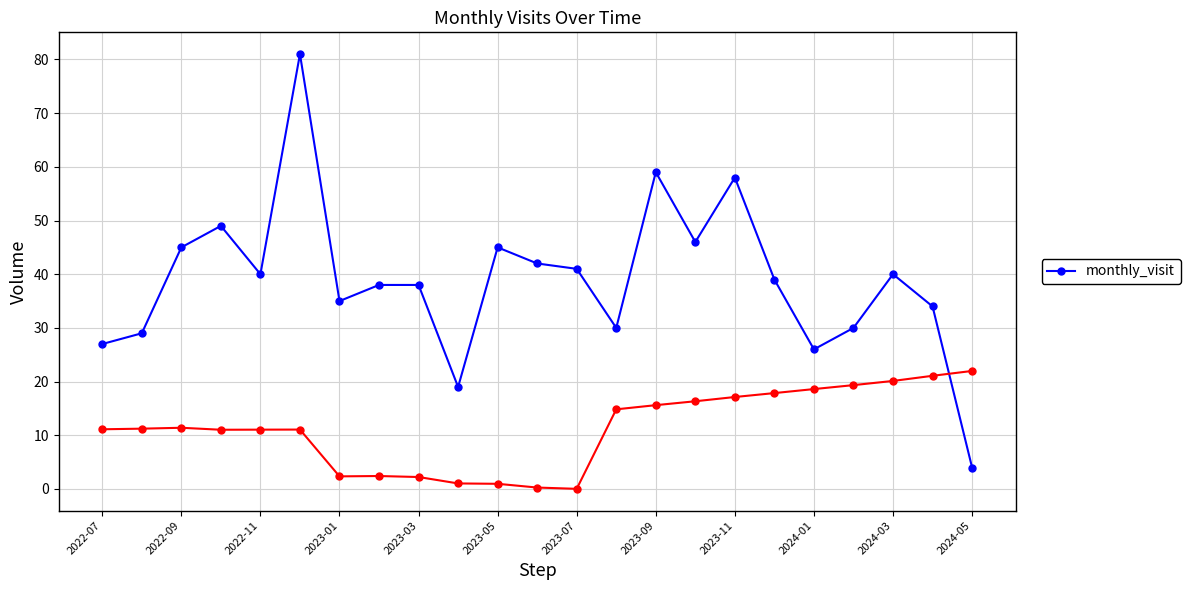

Reading left to right, extract all data points from this chart.

27	29	45	49	40	81	35	38	38	19	45	42	41	30	59	46	58	39	26	30	40	34	4